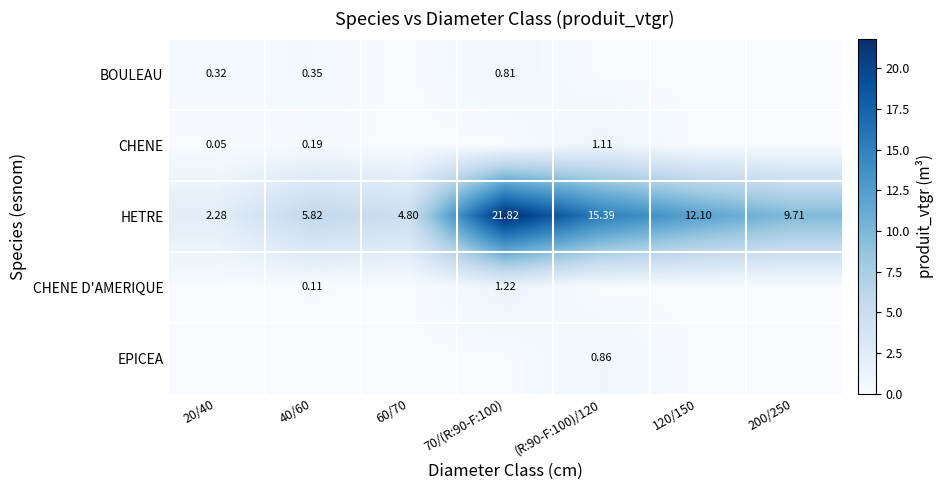

At which category is the sum across all series the highest?

70/(R:90-F:100)